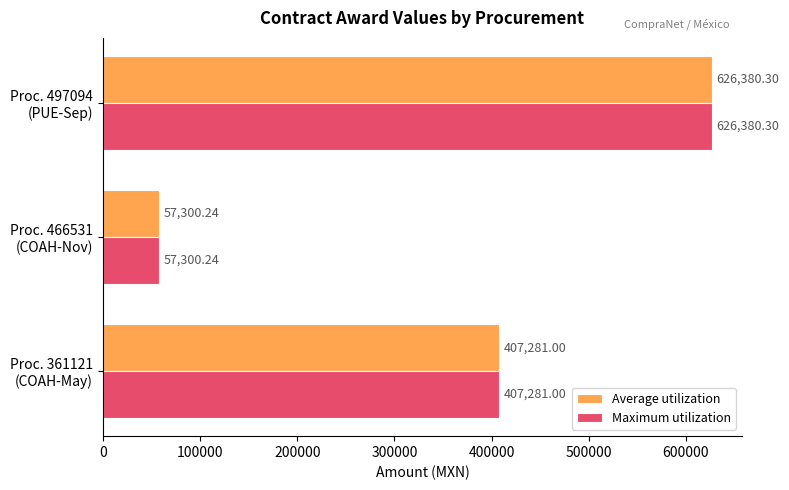

What is the sum of all Maximum utilization values?

1090961.5